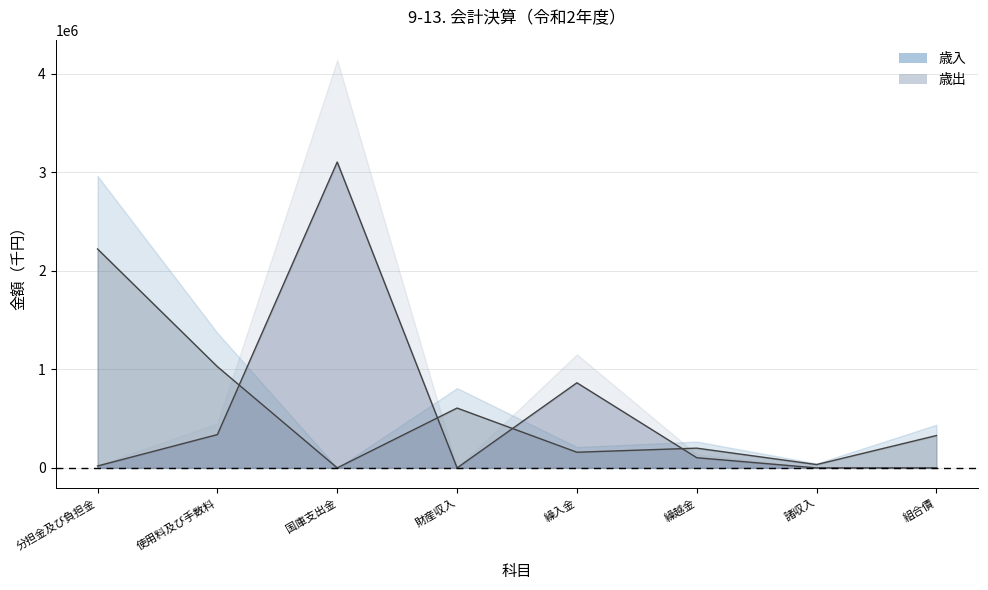

At which category does 歳出 reach its first local valley?

財産収入